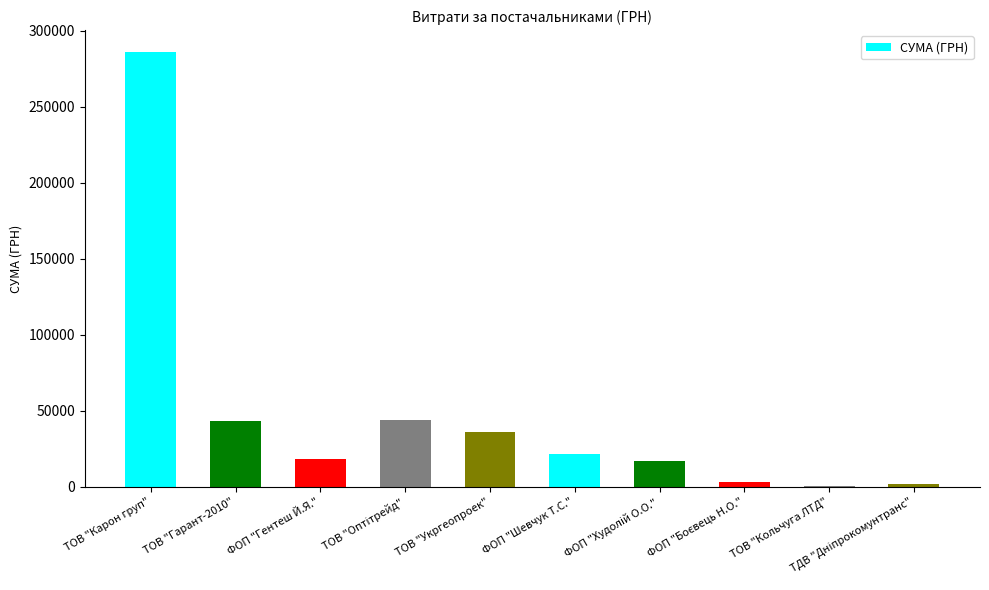

What is the change in value from ТОВ "Карон груп" to ФОП "Гентеш Й.Я."?

-267464.9